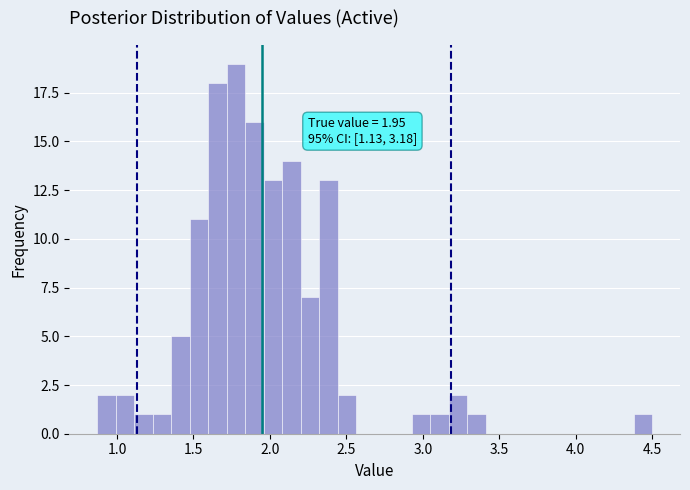

Around what value on the x-axis is the tallest bar? Give the approximate position of its centre, as read against the axis.

1.80